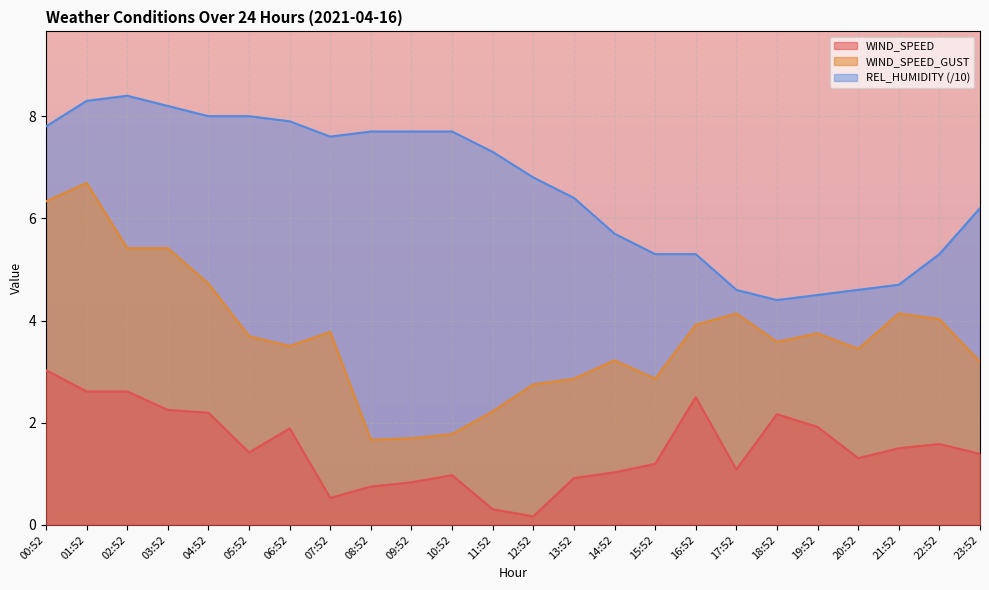

What is the maximum value shown in the chart?

8.4